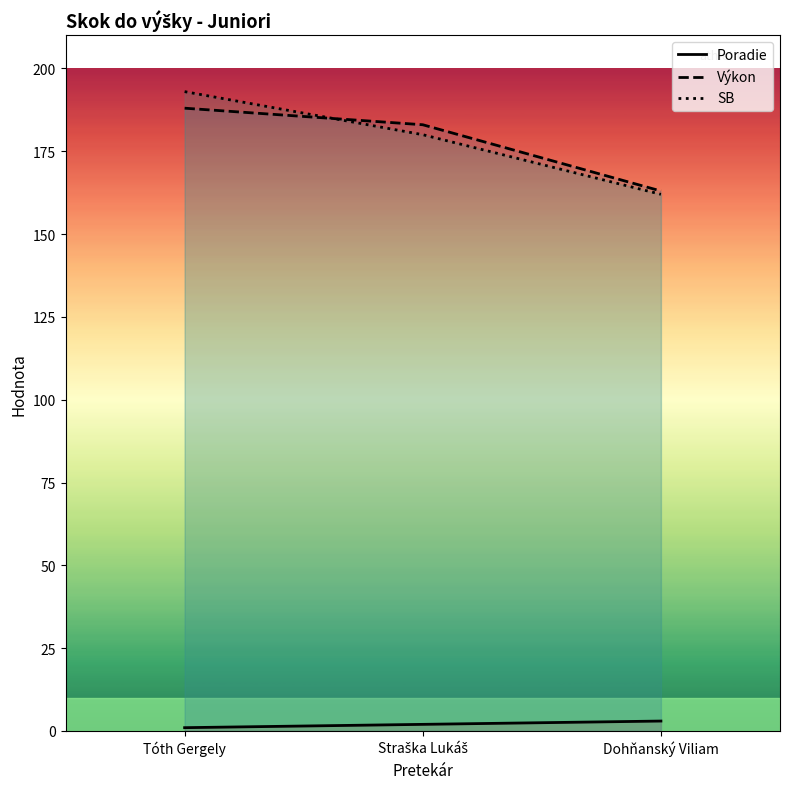

List the series in order of their peak value, lowest first.

Poradie, Výkon, SB